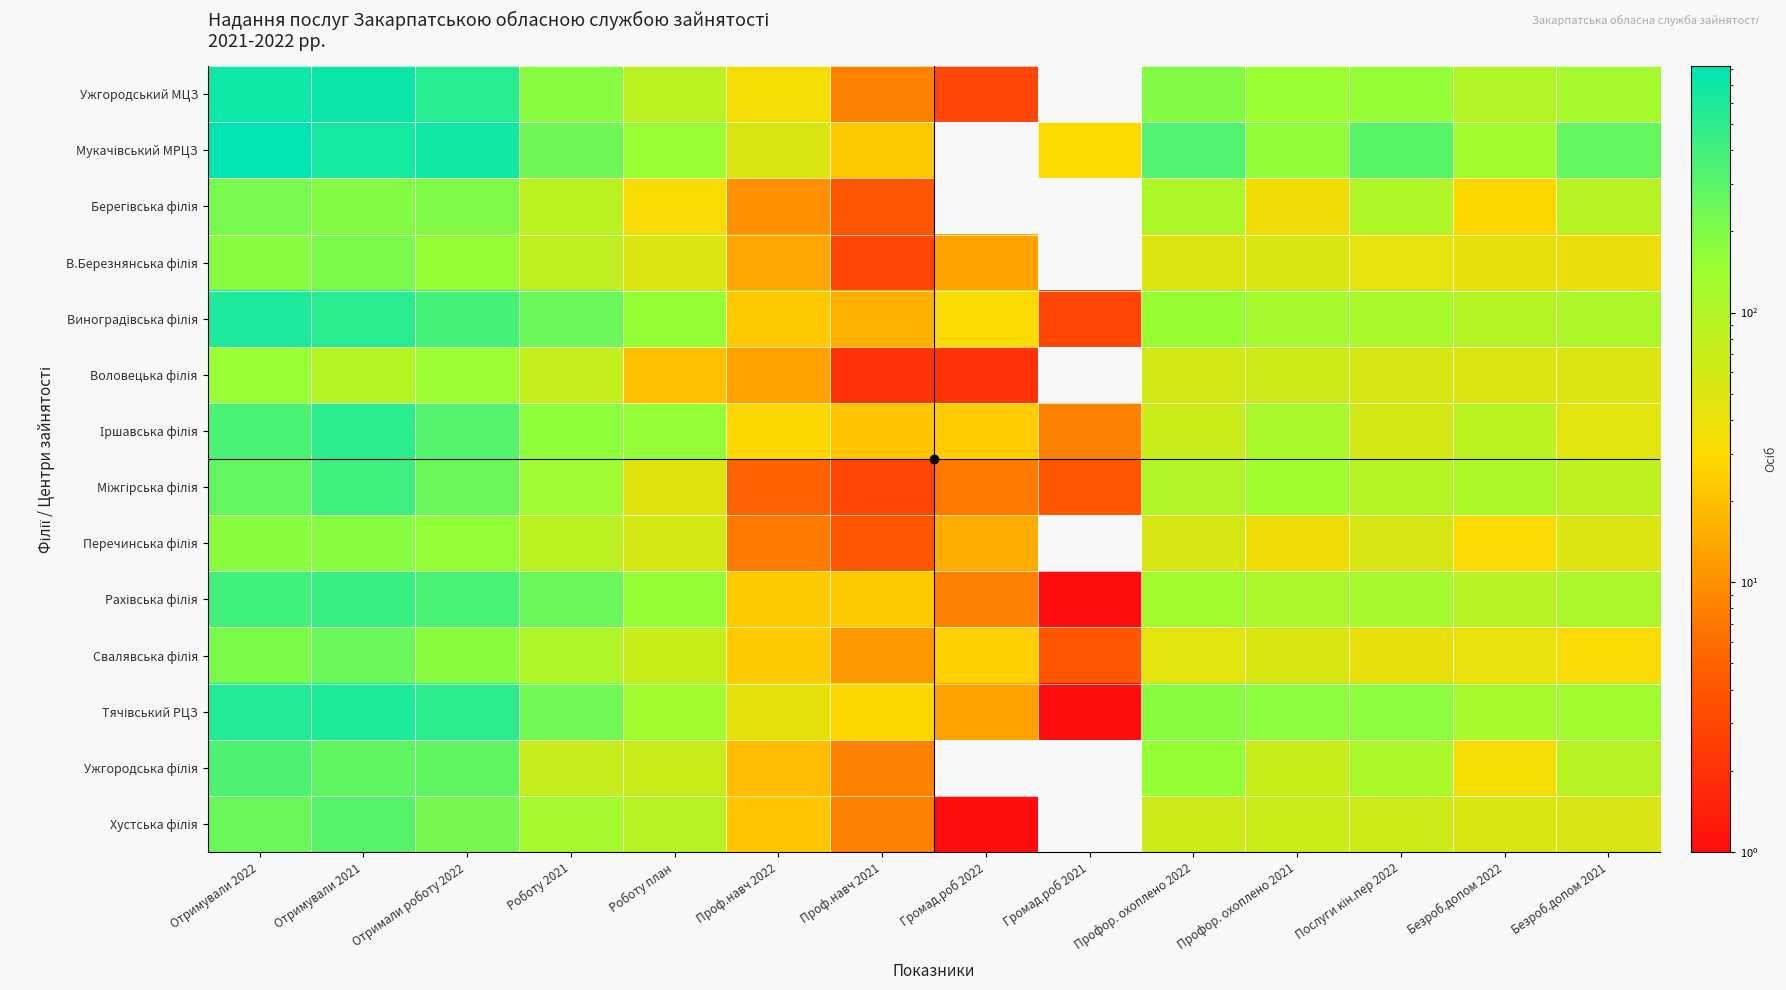

List the series in order of their peak value, lowest first.

Воловецька філія, Перечинська філія, В.Березнянська філія, Берегівська філія, Свалявська філія, Хустська філія, Ужгородська філія, Міжгірська філія, Рахівська філія, Іршавська філія, Тячівський РЦЗ, Виноградівська філія, Ужгородський МЦЗ, Мукачівський МРЦЗ